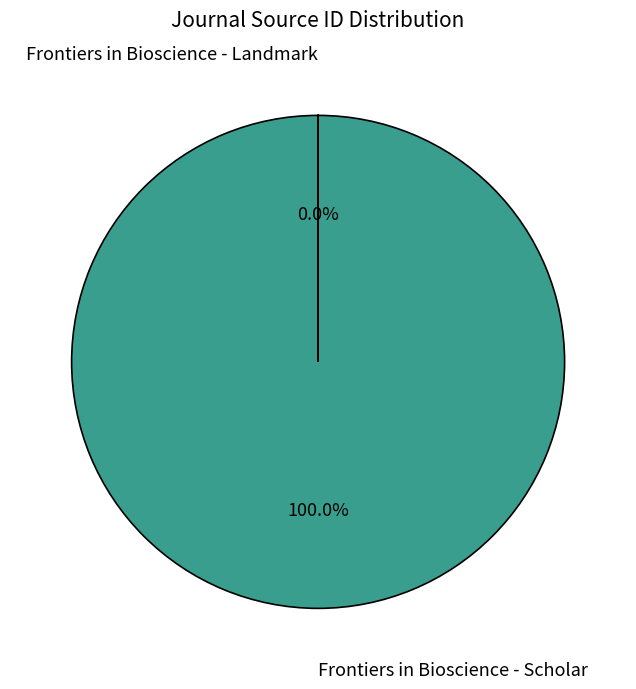

What is the largest slice in the pie chart?

Frontiers in Bioscience - Scholar